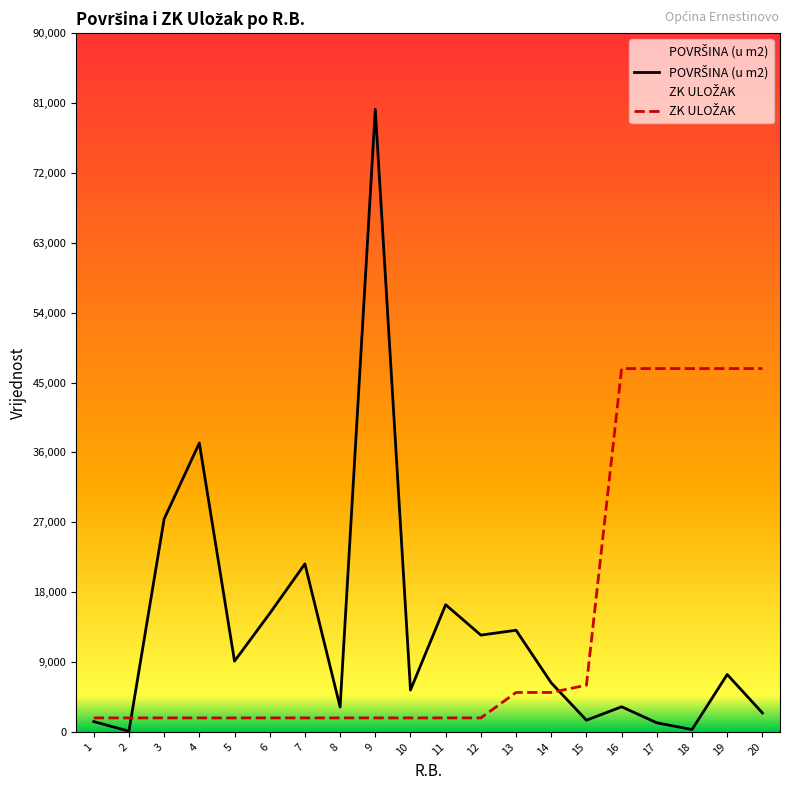

Where does the POVRŠINA (u m2) series first go above 7393?

3